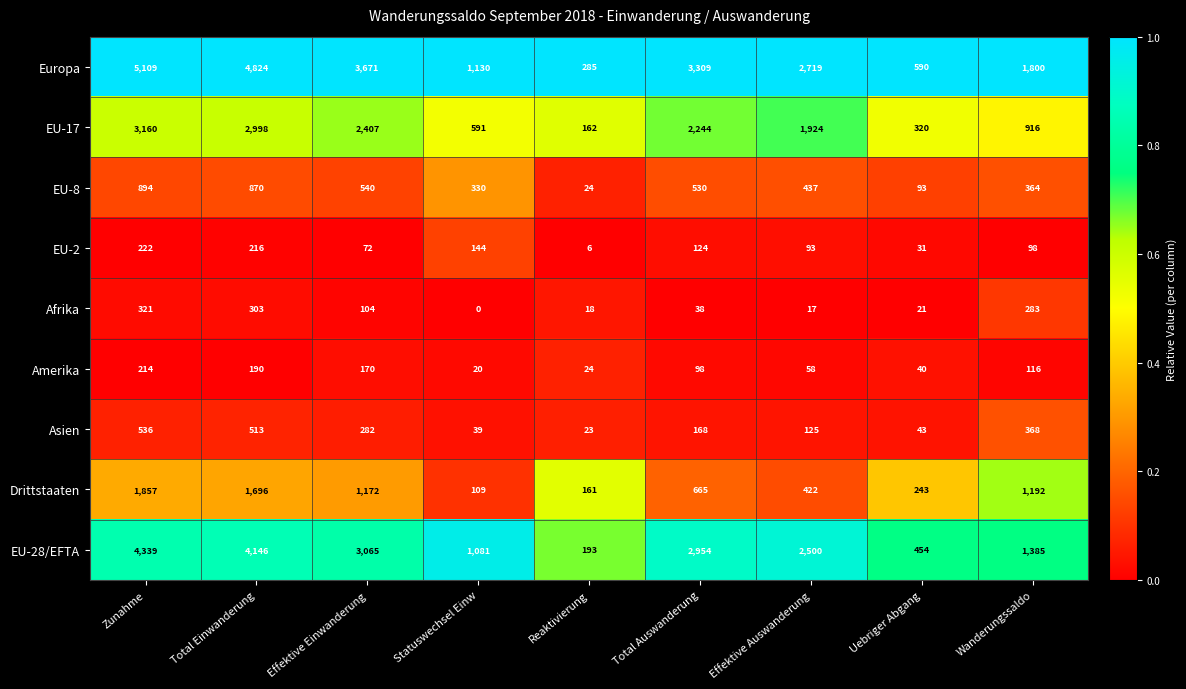

True or false: Amerika has a value of 92 at Effektive Einwanderung.

False